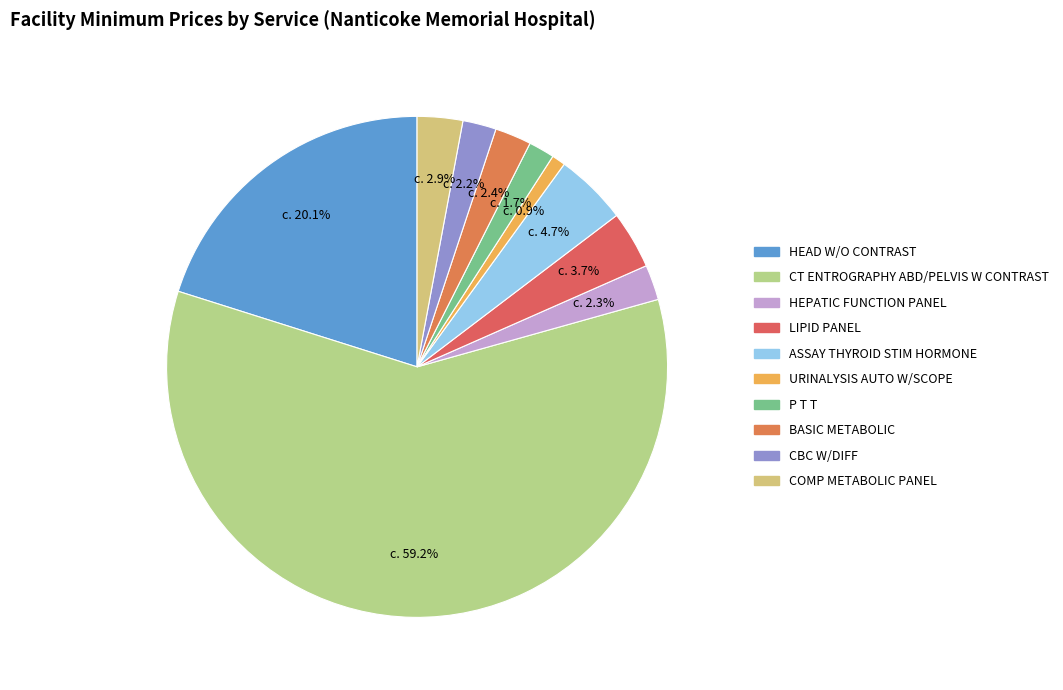

To the nearest percent, what portion does CT ENTROGRAPHY ABD/PELVIS W CONTRAST represent?

59%